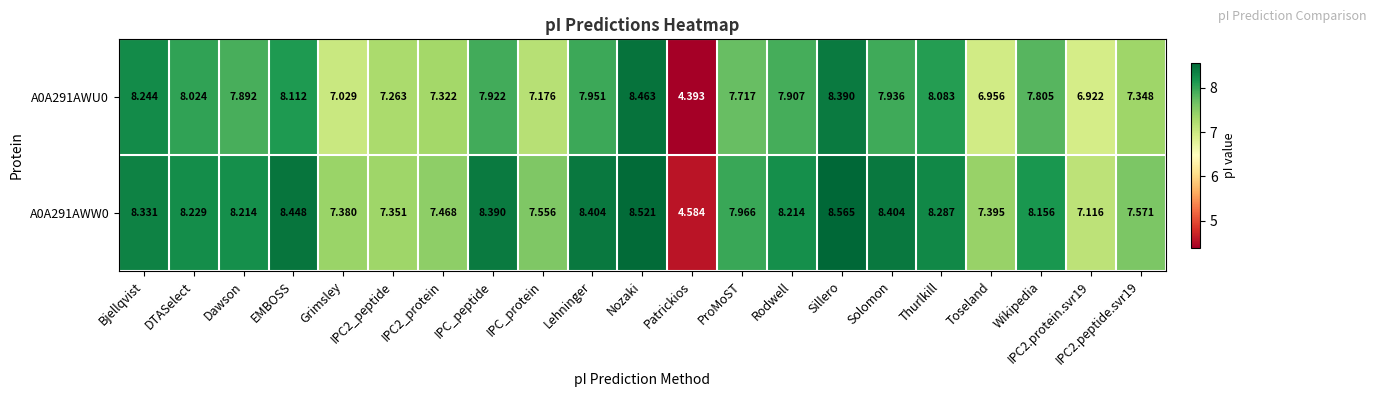

Between Nozaki and IPC2.protein.svr19, which series saw the biggest shift?

A0A291AWU0